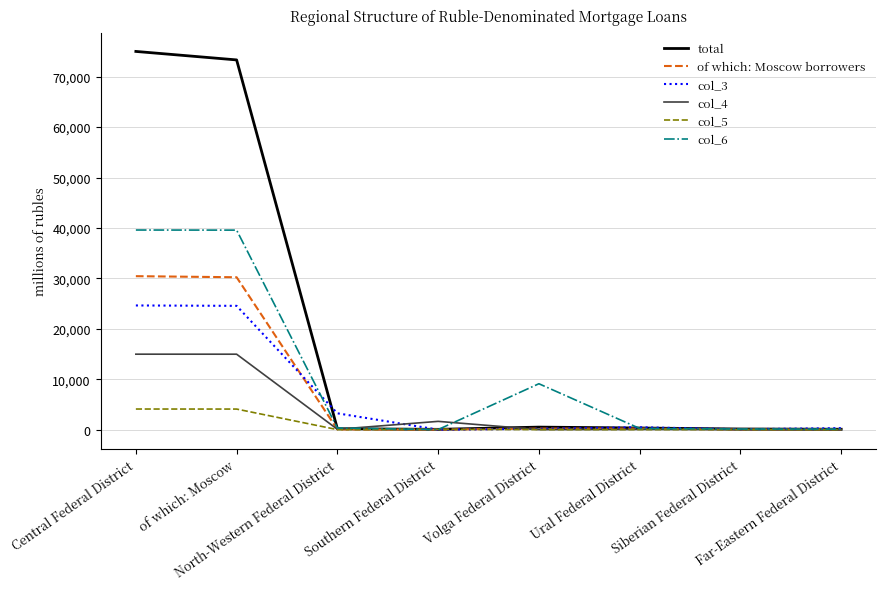

Which series has the largest range (max minus min)?

total